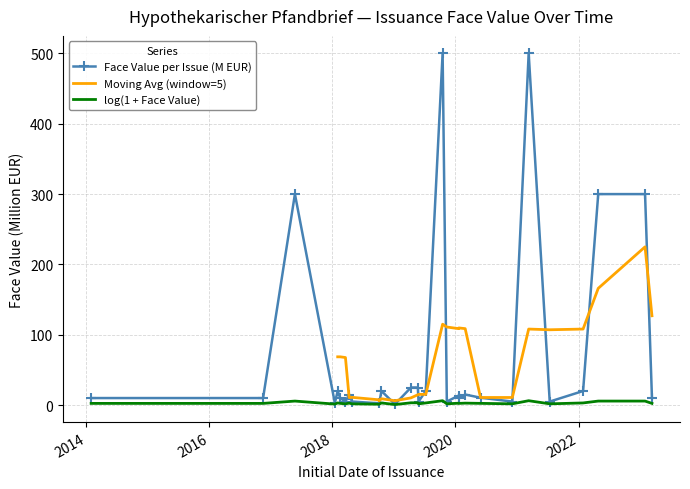

How many values are below 10?

10